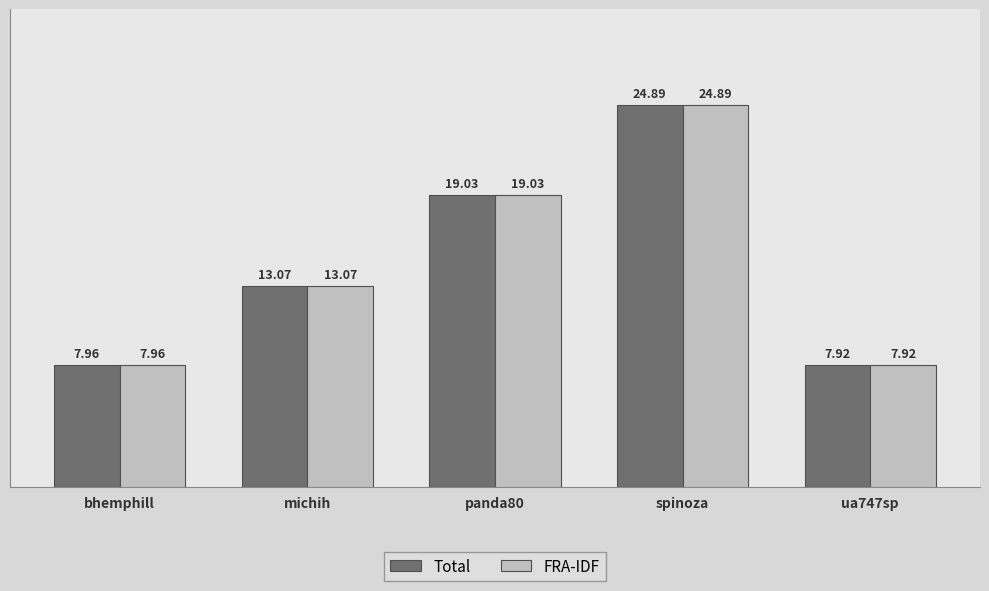

How many bars are there in each group?

2